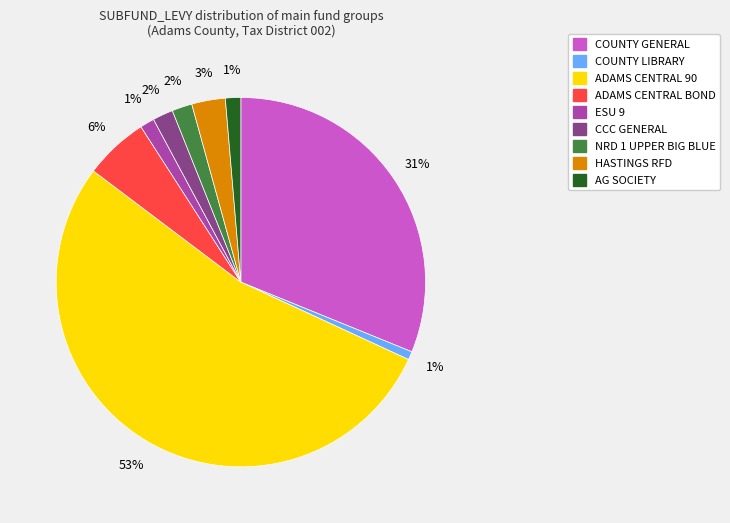

True or false: ESU 9 accounts for 1% of the total.

True